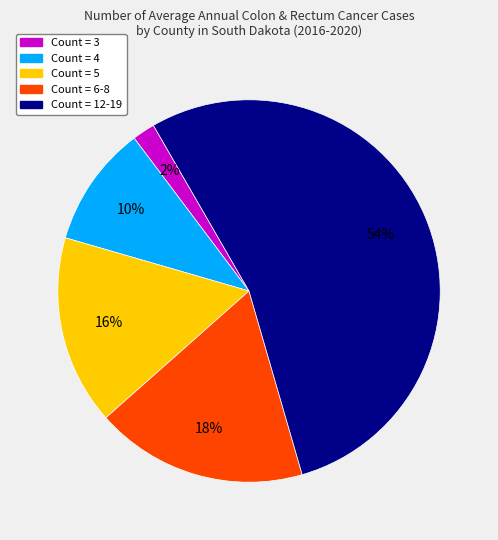

Which category has the biggest portion of the pie?

Count = 12-19